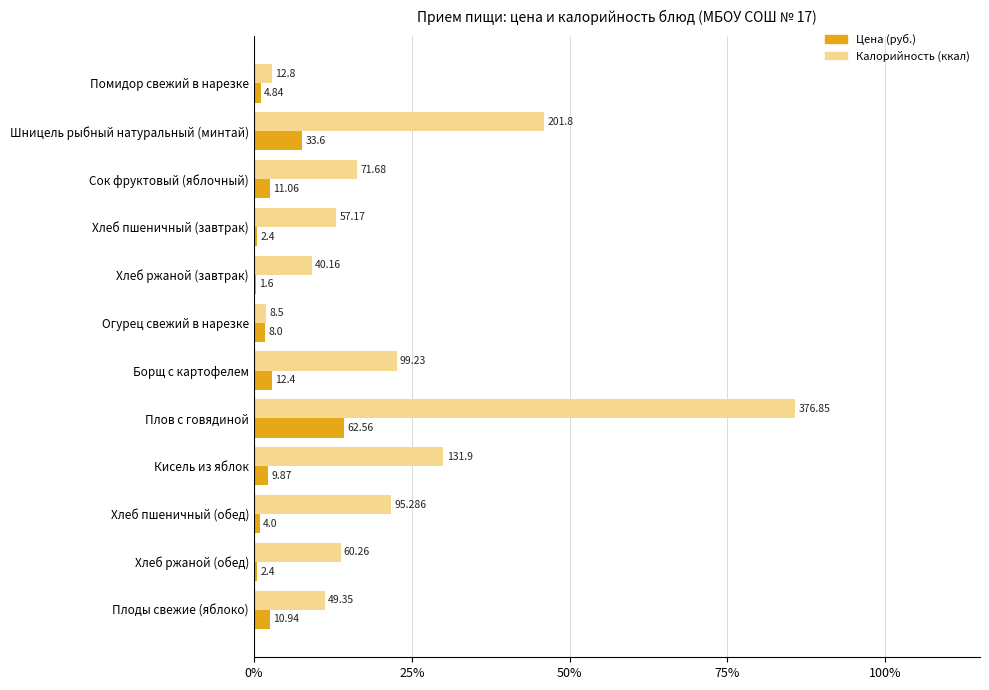

What are all the series names shown in the legend?

Цена (руб.), Калорийность (ккал)